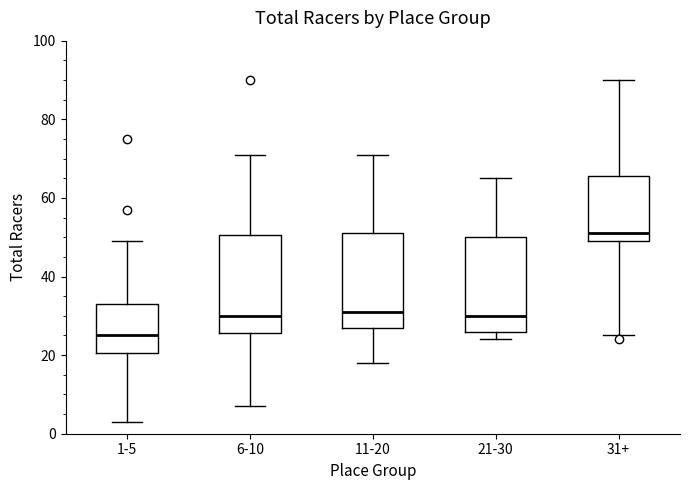

Reading left to right, transcribe this box plot: for each box, give where its median line is, the range the box spans, and where its two whiskers end, as read against the y-axis. The values are not printed on the chart, so give them approximately, as read against the axis.

1-5: median 26, box 20 to 34, whiskers 4 to 50
6-10: median 30, box 26 to 50, whiskers 8 to 72
11-20: median 32, box 28 to 52, whiskers 18 to 72
21-30: median 30, box 26 to 50, whiskers 24 to 66
31+: median 52, box 50 to 66, whiskers 26 to 90